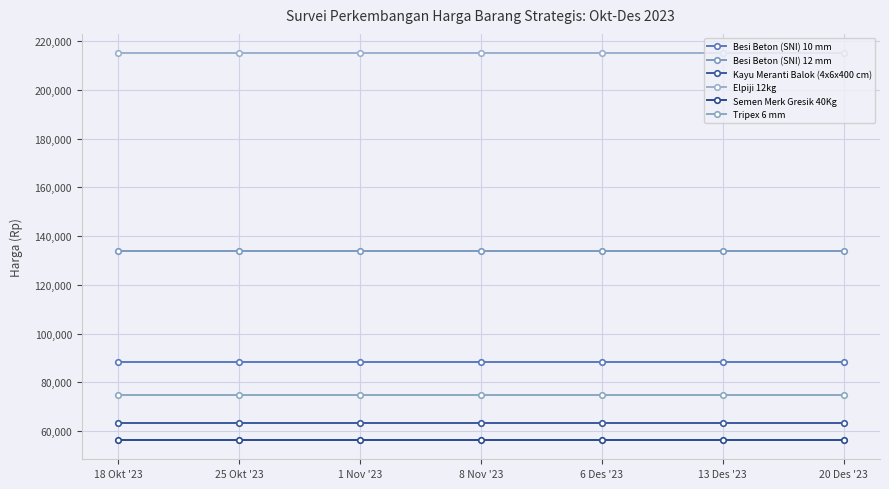

True or false: Kayu Meranti Balok (4x6x400 cm) and Besi Beton (SNI) 12 mm cross at least once.

False